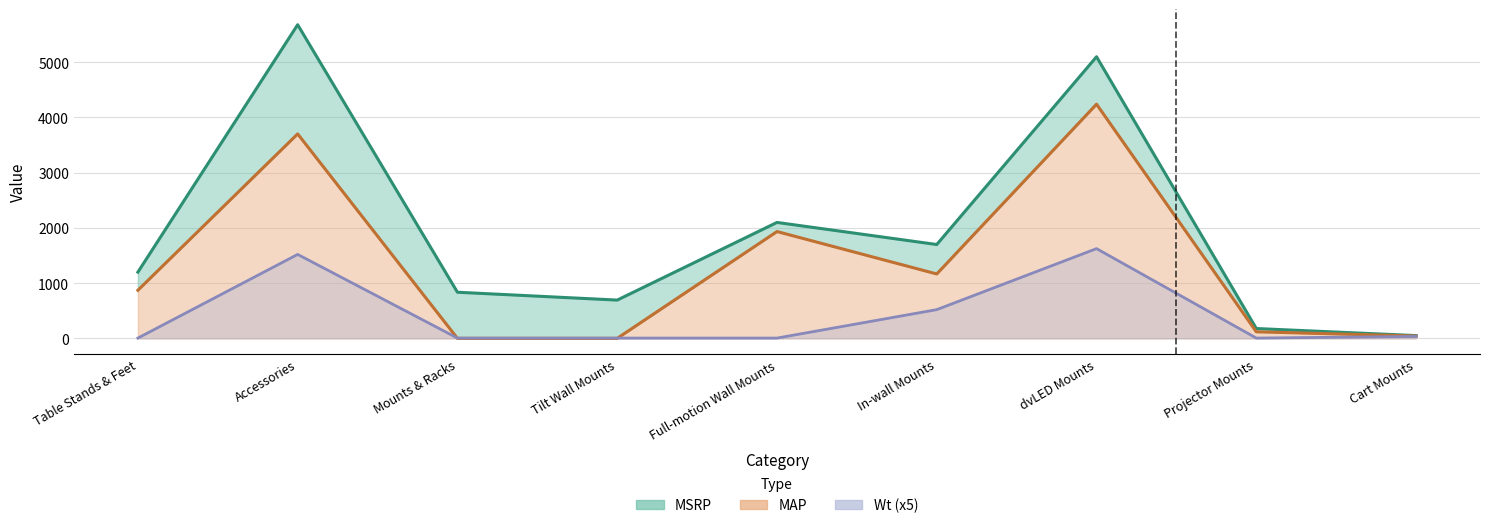

What is the label of the 8th point from the right?

Accessories